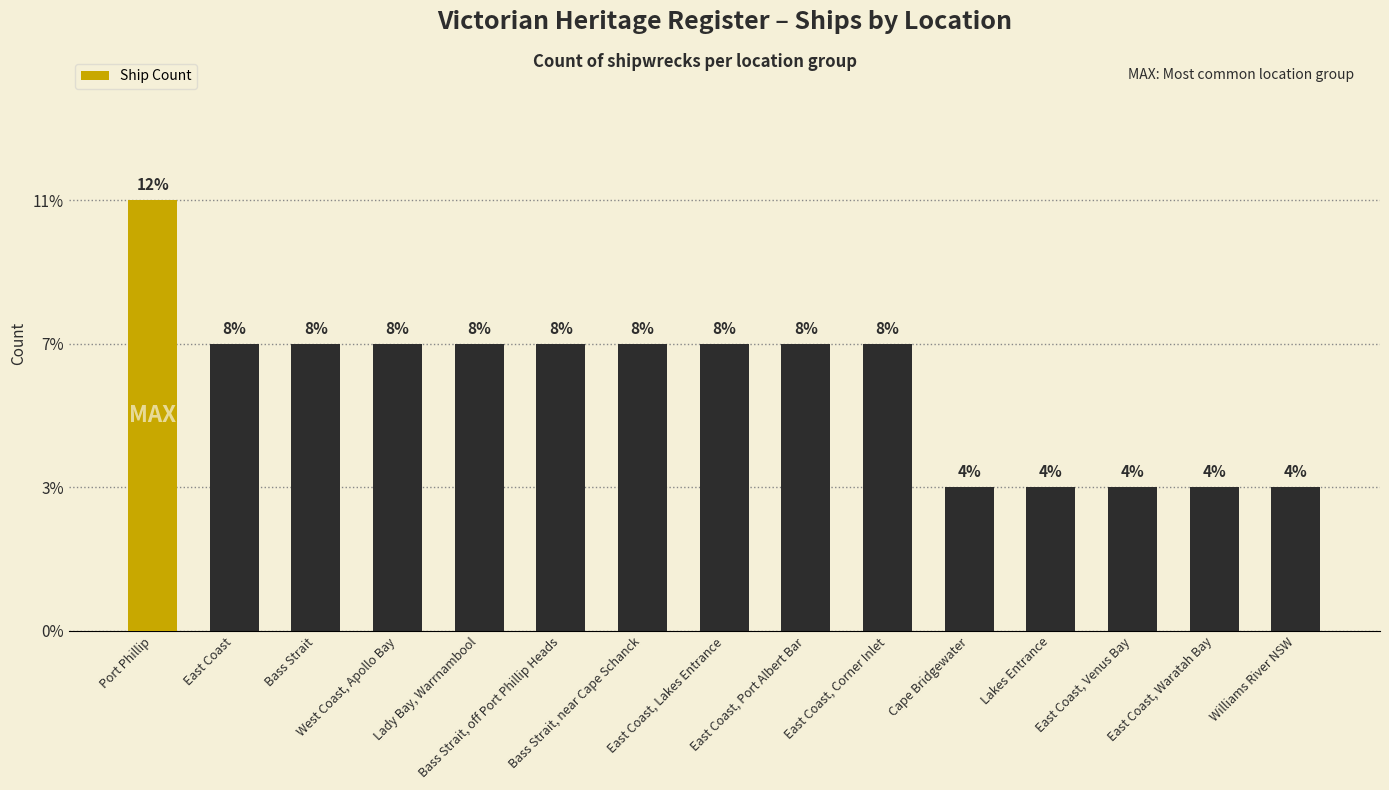

What is the difference between the values at East Coast and Williams River NSW?

1